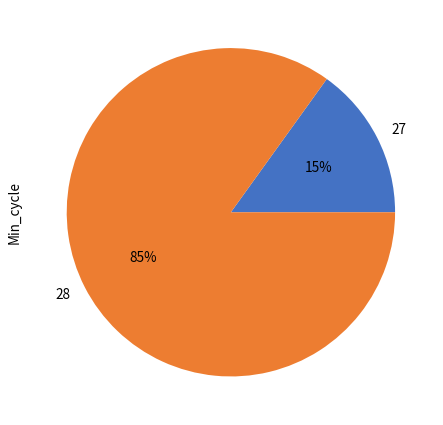

Between 28 and 27, which is larger?

28